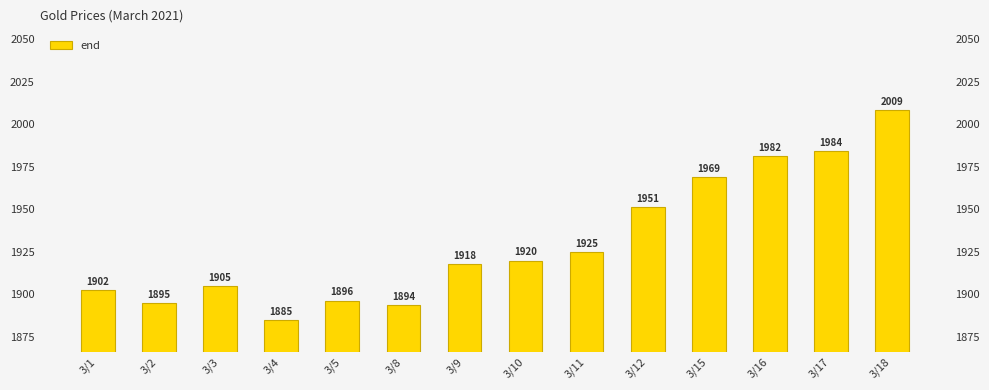

How many bars are there in total?

14